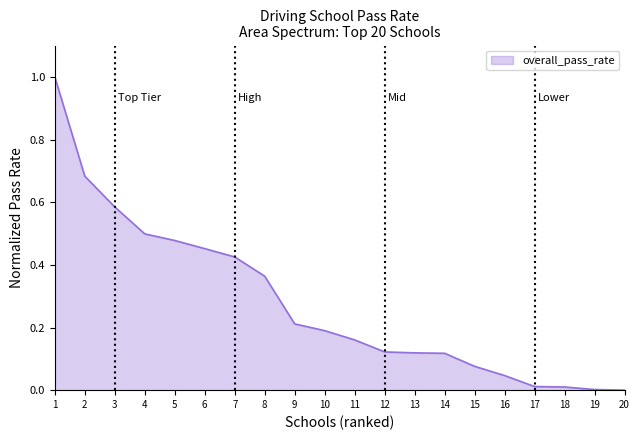

What is the sum of all values?

5.6